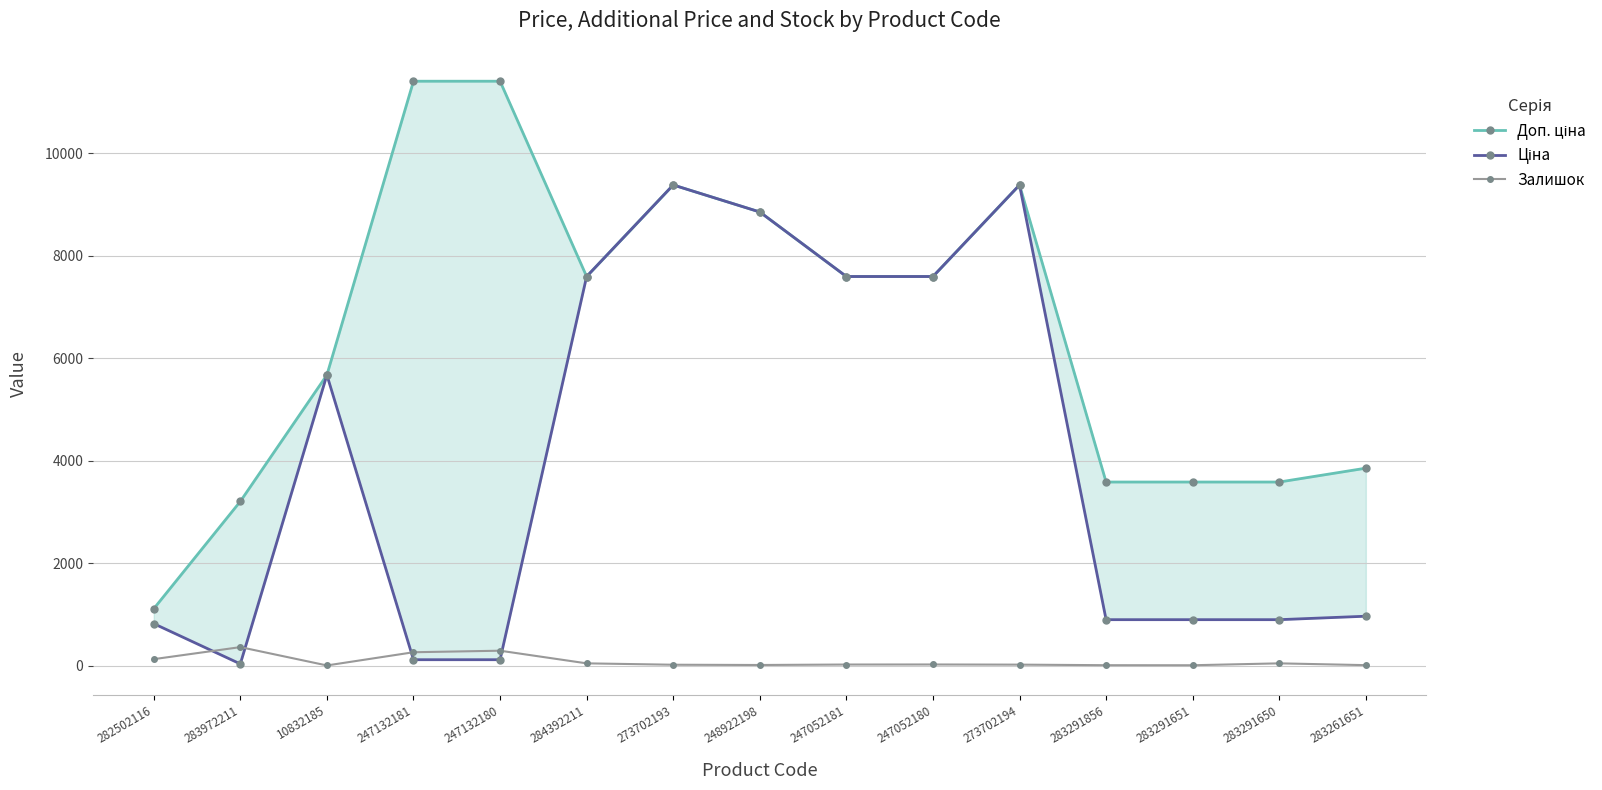

What is the smallest value displayed?

2.0